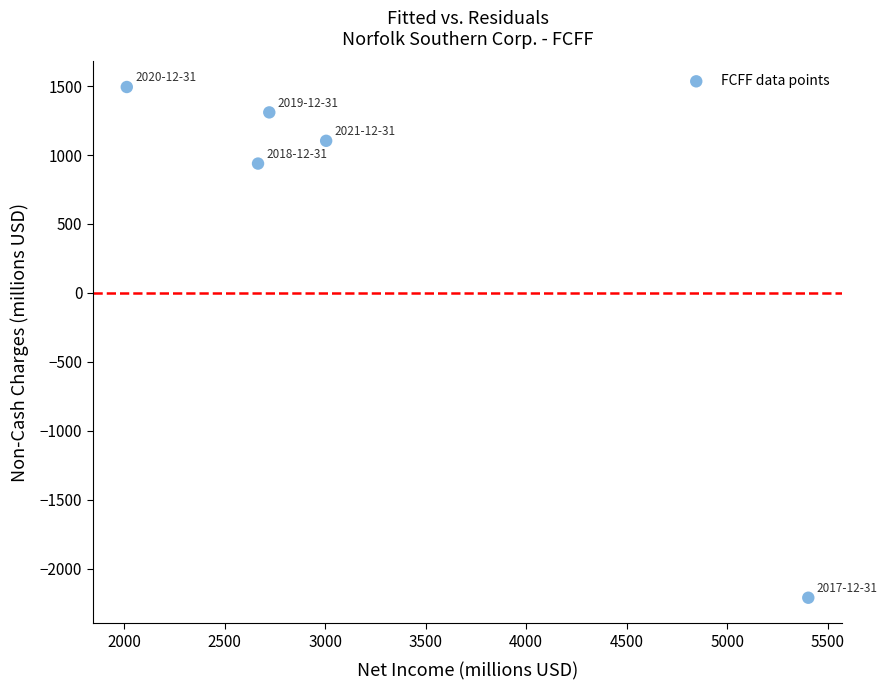

What is the average Y value?

527